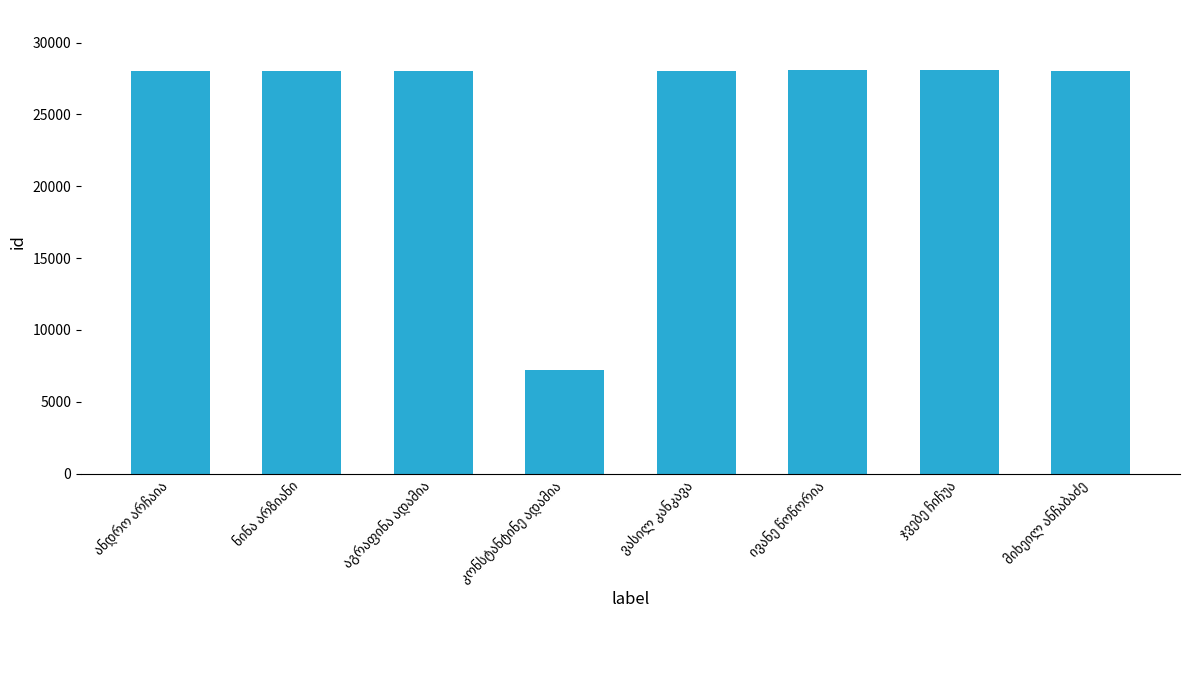

What is the value of the 8th bar from the left?

28051